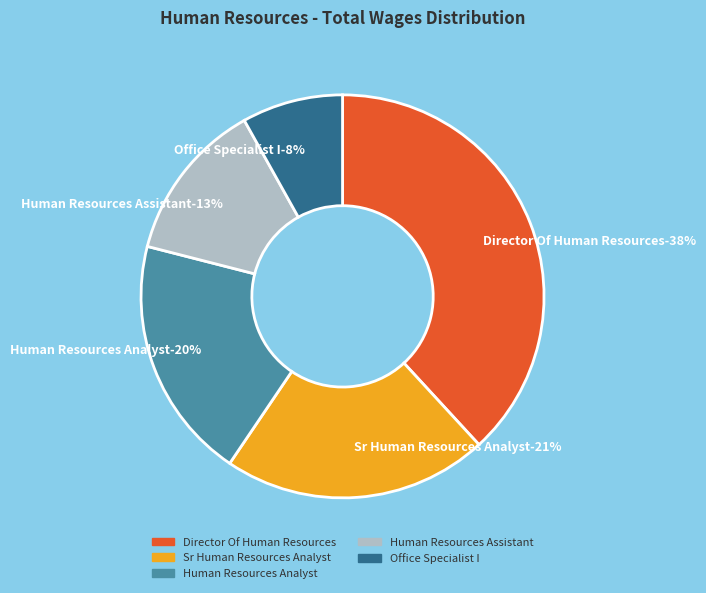

The Human Resources Analyst slice represents 30% of the pie. True or false?

False